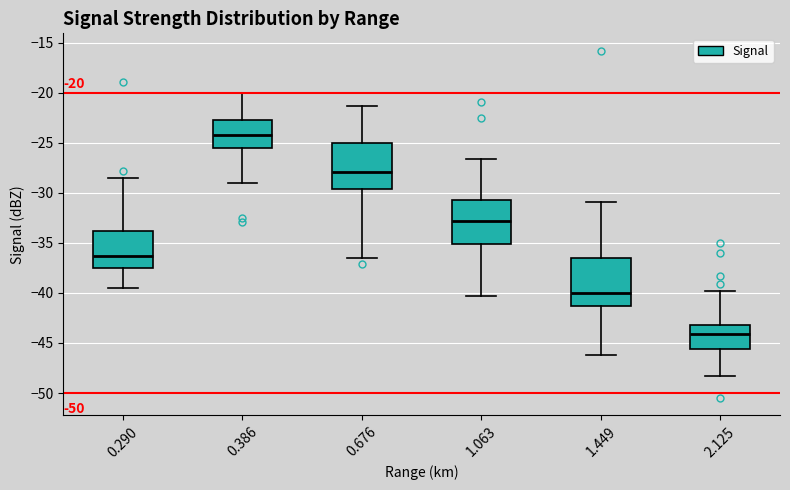

Which box's median line is the highest?

0.386